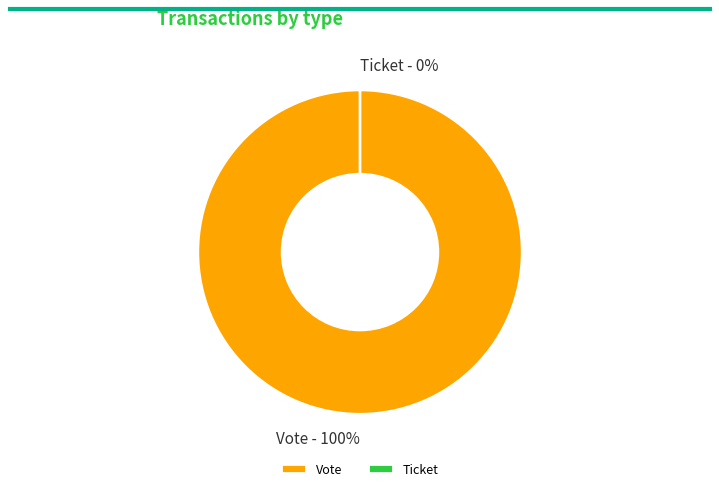

To the nearest percent, what is the difference between the largest and smallest slice percentages?

100%